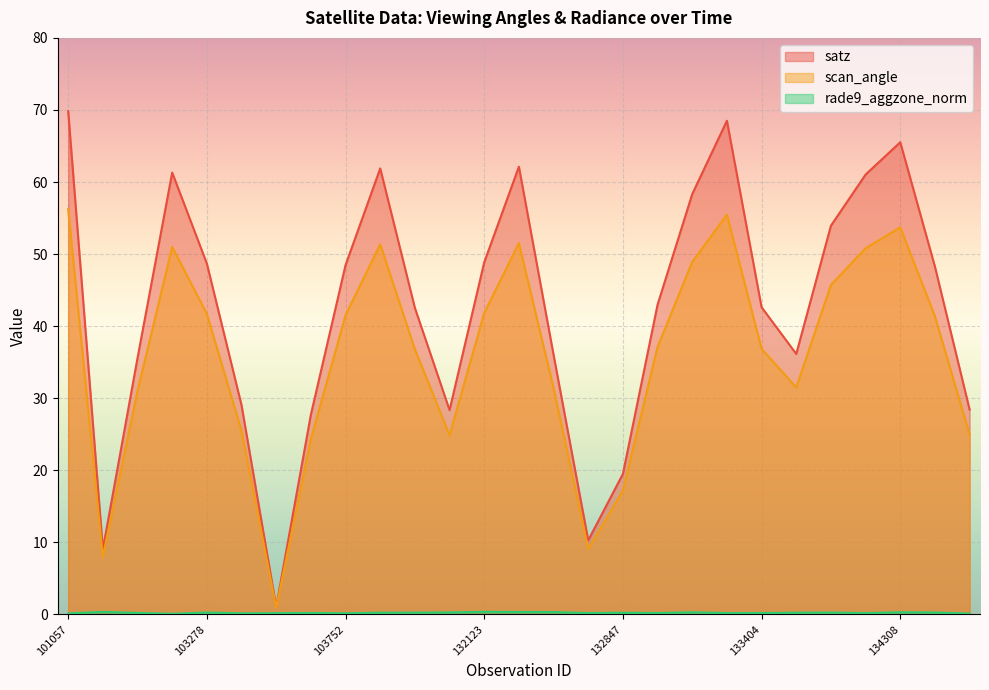

Read the satz value at 134308.

65.5